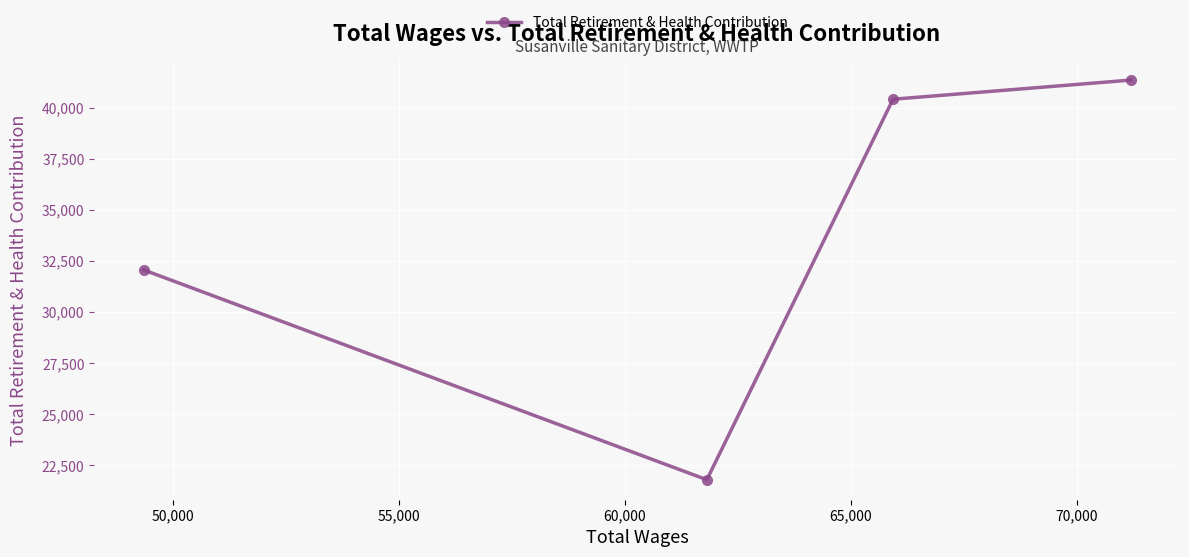

How many categories are shown in the chart?

4